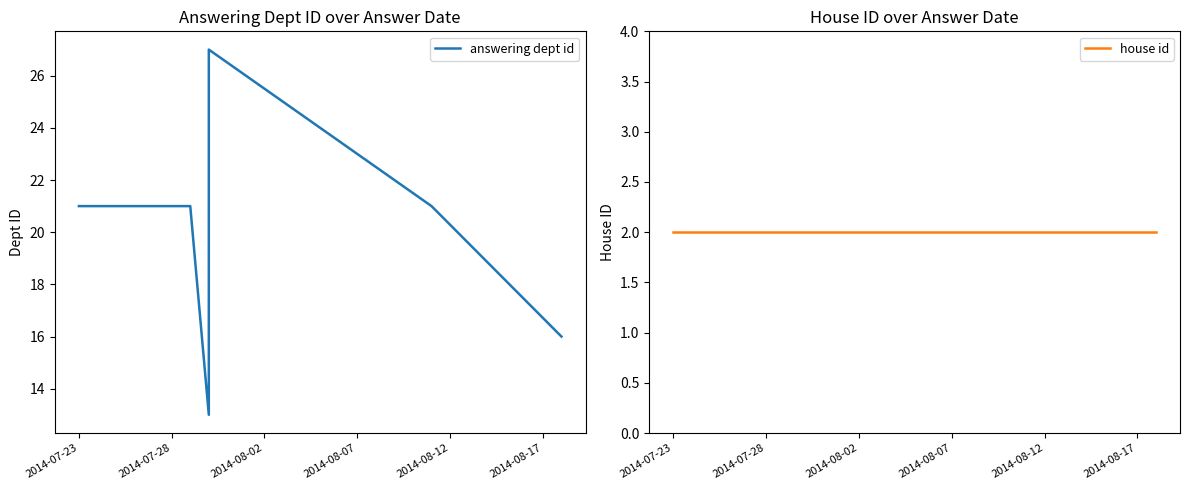

True or false: answering dept id and house id cross at least once.

False